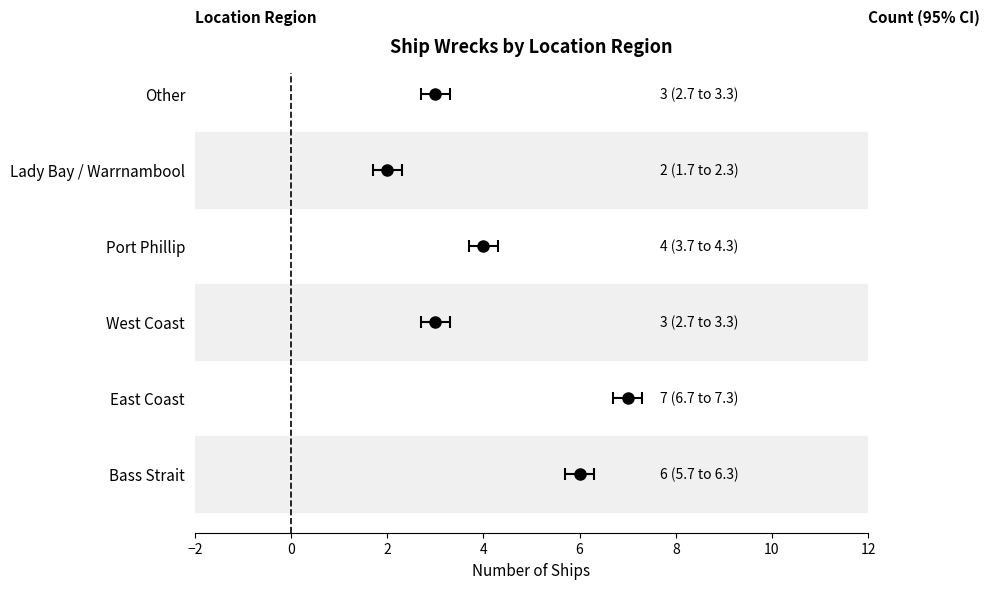

What is the difference between the second highest and second lowest values?

3